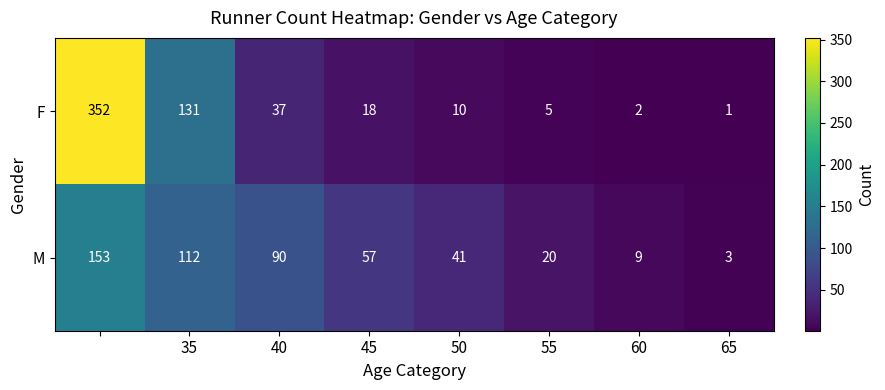

What is the difference between the maximum and minimum values in the M series?

150